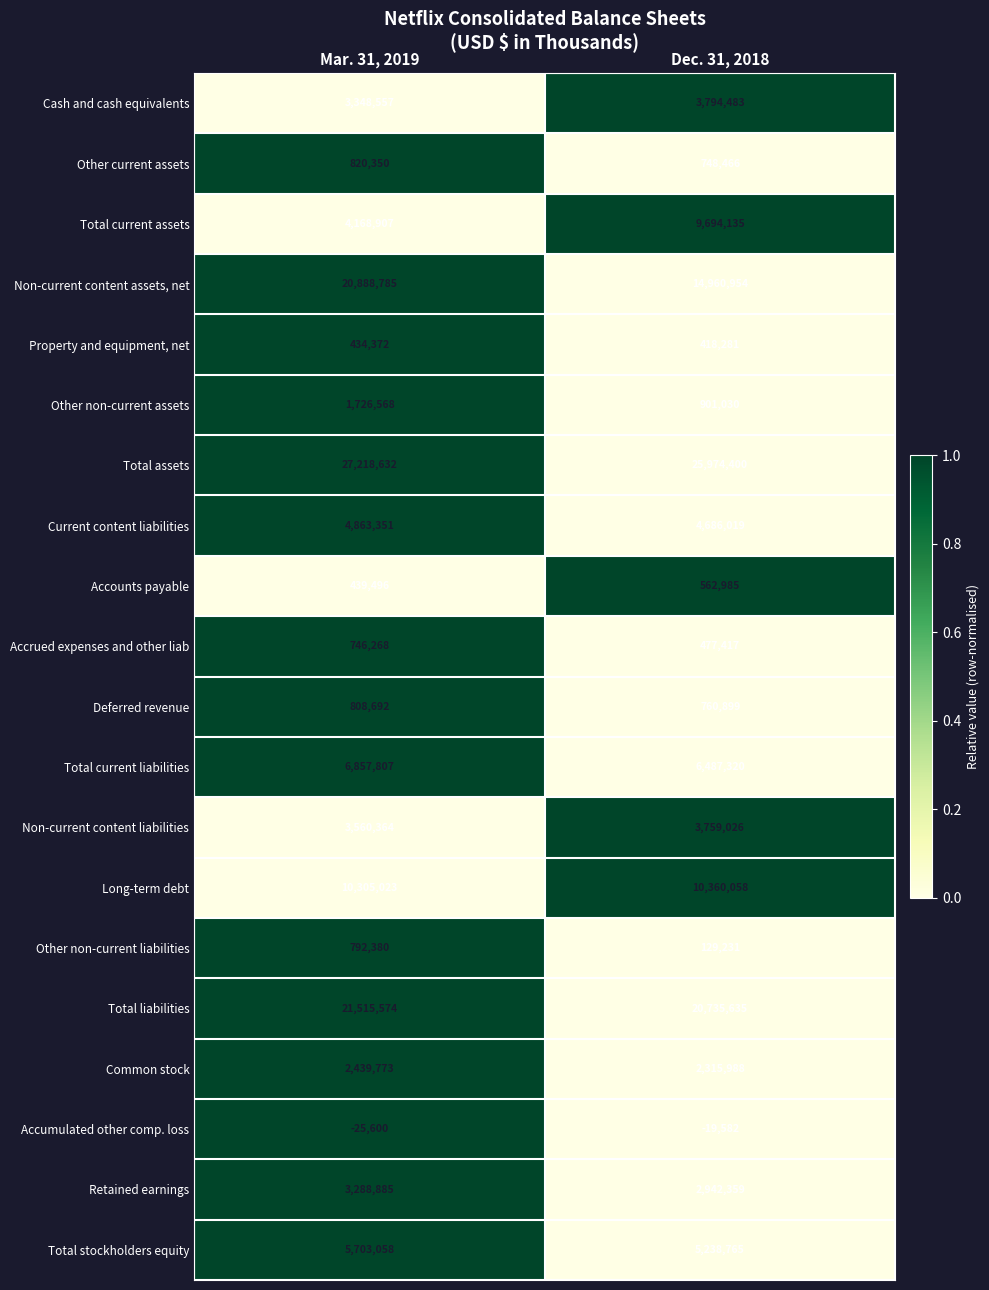

Is it true that Total current liabilities equals 11082808 at Dec. 31, 2018?

False